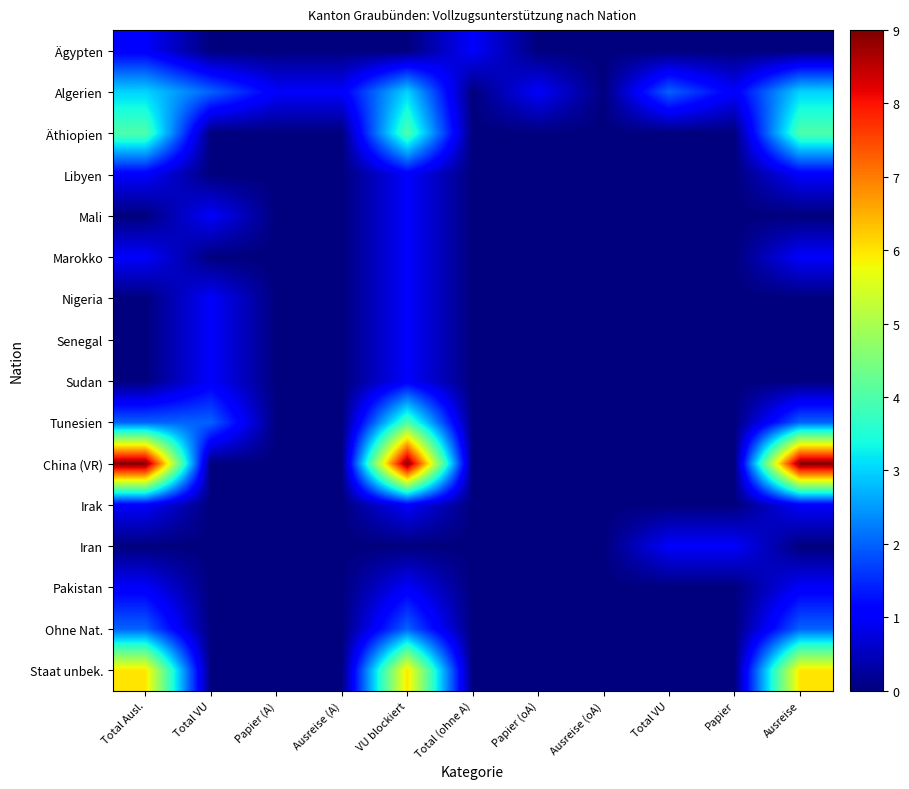

Reading right to left, what are all the values shown in this chart?

Ägypten: Ausreise=0	Papier=0	Total VU=0	Ausreise (oA)=0	Papier (oA)=0	Total (ohne A)=1	VU blockiert=0	Ausreise (A)=0	Papier (A)=0	Total VU=0	Total Ausl.=1
Algerien: Ausreise=3	Papier=1	Total VU=2	Ausreise (oA)=0	Papier (oA)=1	Total (ohne A)=0	VU blockiert=3	Ausreise (A)=1	Papier (A)=1	Total VU=2	Total Ausl.=3
Äthiopien: Ausreise=4	Papier=0	Total VU=0	Ausreise (oA)=0	Papier (oA)=0	Total (ohne A)=0	VU blockiert=4	Ausreise (A)=0	Papier (A)=0	Total VU=0	Total Ausl.=4
Libyen: Ausreise=1	Papier=0	Total VU=0	Ausreise (oA)=0	Papier (oA)=0	Total (ohne A)=0	VU blockiert=1	Ausreise (A)=0	Papier (A)=0	Total VU=0	Total Ausl.=1
Mali: Ausreise=0	Papier=0	Total VU=0	Ausreise (oA)=0	Papier (oA)=0	Total (ohne A)=0	VU blockiert=1	Ausreise (A)=0	Papier (A)=0	Total VU=1	Total Ausl.=0
Marokko: Ausreise=1	Papier=0	Total VU=0	Ausreise (oA)=0	Papier (oA)=0	Total (ohne A)=0	VU blockiert=1	Ausreise (A)=0	Papier (A)=0	Total VU=0	Total Ausl.=1
Nigeria: Ausreise=0	Papier=0	Total VU=0	Ausreise (oA)=0	Papier (oA)=0	Total (ohne A)=0	VU blockiert=1	Ausreise (A)=0	Papier (A)=0	Total VU=1	Total Ausl.=0
Senegal: Ausreise=0	Papier=0	Total VU=0	Ausreise (oA)=0	Papier (oA)=0	Total (ohne A)=0	VU blockiert=1	Ausreise (A)=0	Papier (A)=0	Total VU=1	Total Ausl.=0
Sudan: Ausreise=0	Papier=0	Total VU=0	Ausreise (oA)=0	Papier (oA)=0	Total (ohne A)=0	VU blockiert=1	Ausreise (A)=0	Papier (A)=0	Total VU=1	Total Ausl.=0
Tunesien: Ausreise=2	Papier=0	Total VU=0	Ausreise (oA)=0	Papier (oA)=0	Total (ohne A)=0	VU blockiert=4	Ausreise (A)=0	Papier (A)=0	Total VU=2	Total Ausl.=2
China (VR): Ausreise=9	Papier=0	Total VU=0	Ausreise (oA)=0	Papier (oA)=0	Total (ohne A)=0	VU blockiert=9	Ausreise (A)=0	Papier (A)=0	Total VU=0	Total Ausl.=9
Irak: Ausreise=1	Papier=0	Total VU=0	Ausreise (oA)=0	Papier (oA)=0	Total (ohne A)=0	VU blockiert=1	Ausreise (A)=0	Papier (A)=0	Total VU=0	Total Ausl.=1
Iran: Ausreise=0	Papier=1	Total VU=1	Ausreise (oA)=0	Papier (oA)=0	Total (ohne A)=0	VU blockiert=0	Ausreise (A)=0	Papier (A)=0	Total VU=0	Total Ausl.=0
Pakistan: Ausreise=1	Papier=0	Total VU=0	Ausreise (oA)=0	Papier (oA)=0	Total (ohne A)=0	VU blockiert=1	Ausreise (A)=0	Papier (A)=0	Total VU=0	Total Ausl.=1
Ohne Nat.: Ausreise=2	Papier=0	Total VU=0	Ausreise (oA)=0	Papier (oA)=0	Total (ohne A)=0	VU blockiert=2	Ausreise (A)=0	Papier (A)=0	Total VU=0	Total Ausl.=2
Staat unbek.: Ausreise=6	Papier=0	Total VU=0	Ausreise (oA)=0	Papier (oA)=0	Total (ohne A)=0	VU blockiert=6	Ausreise (A)=0	Papier (A)=0	Total VU=0	Total Ausl.=6